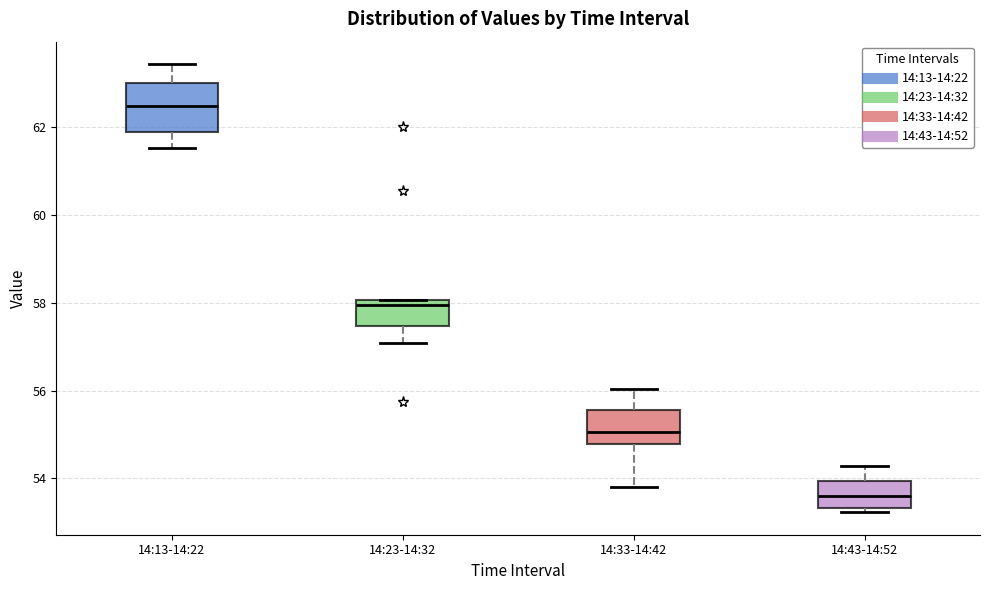

Which box is the tallest, from its lower edge to its upper edge?

14:13-14:22